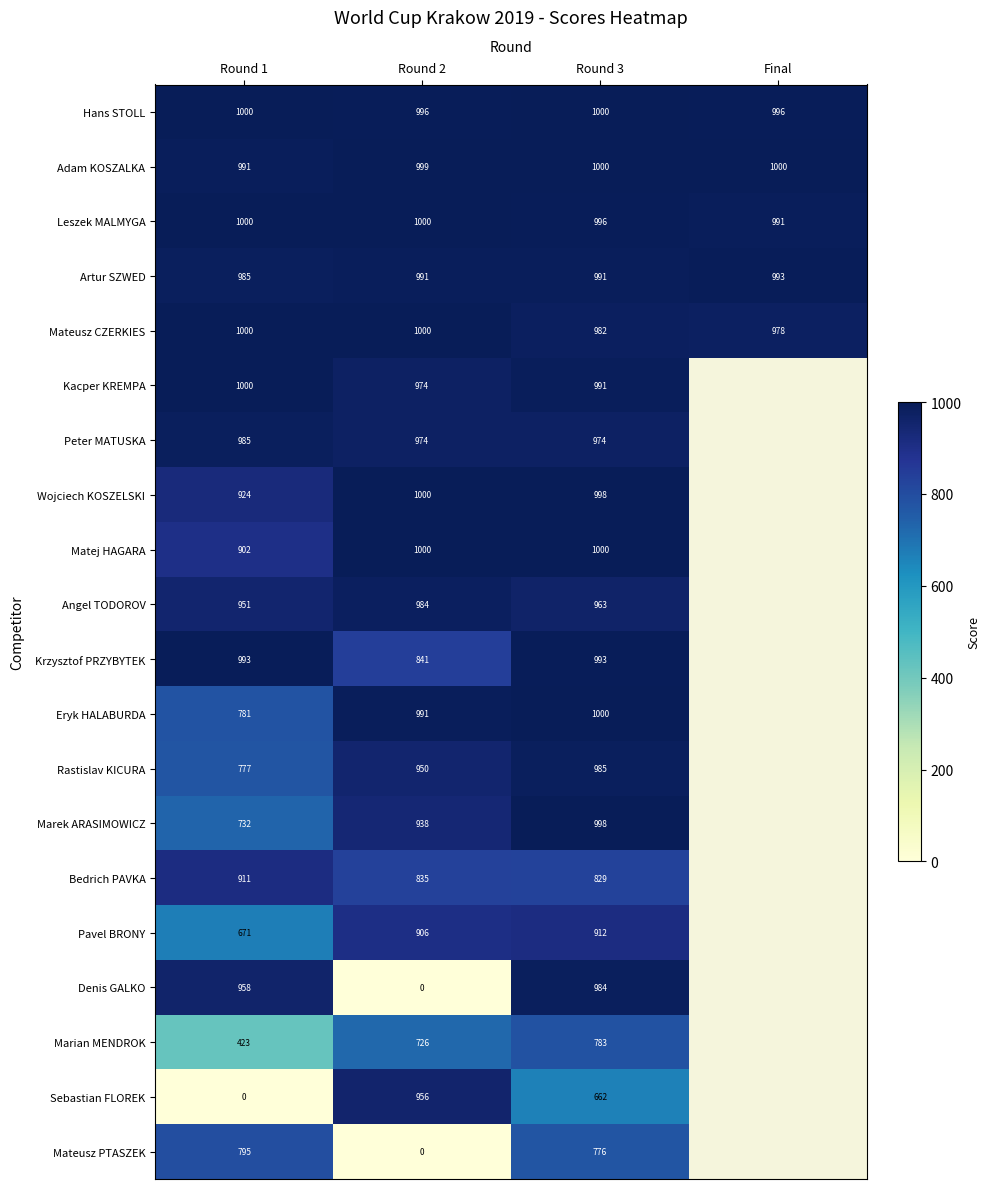

Is it true that Adam KOSZALKA equals 1376.9 at Round 3?

False